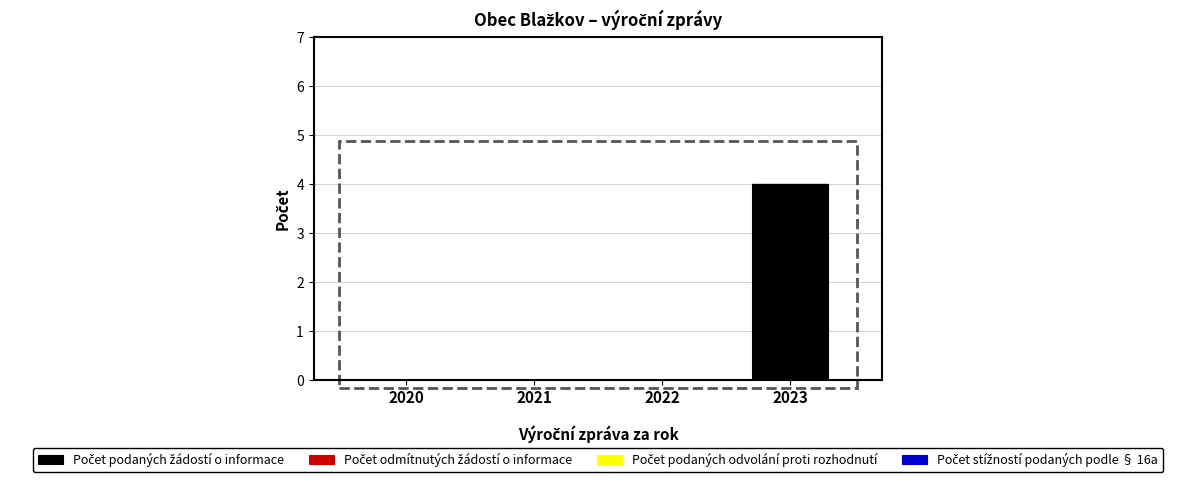

What is the sum of all values?

4